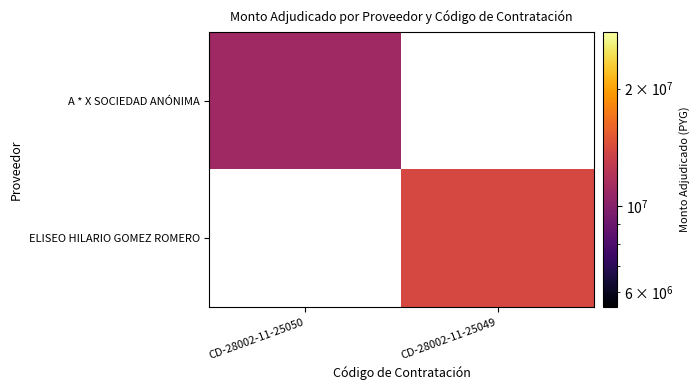

Rank the categories by ELISEO HILARIO GOMEZ ROMERO value from highest to lowest.

CD-28002-11-25050, CD-28002-11-25049